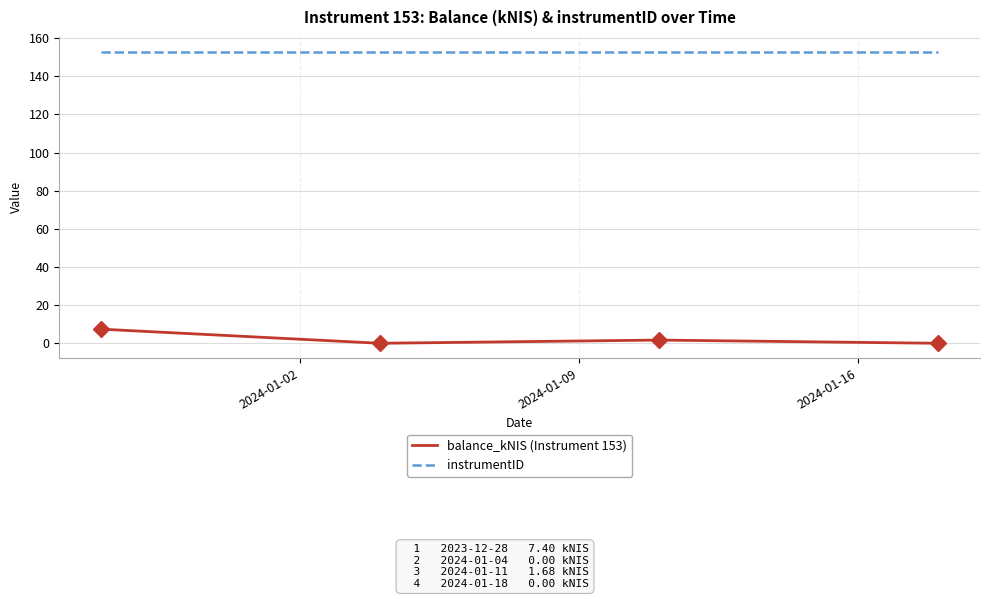

True or false: balance_kNIS (Instrument 153) and instrumentID cross at least once.

False